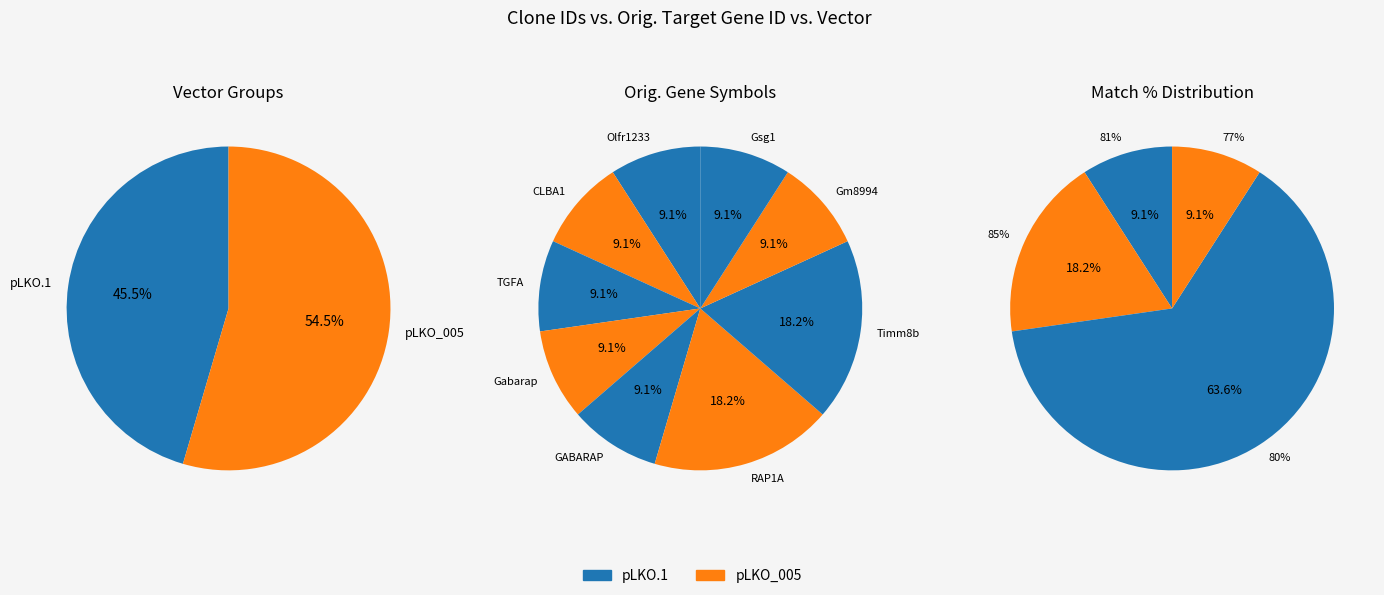

Count the number of slices in the pie.

11